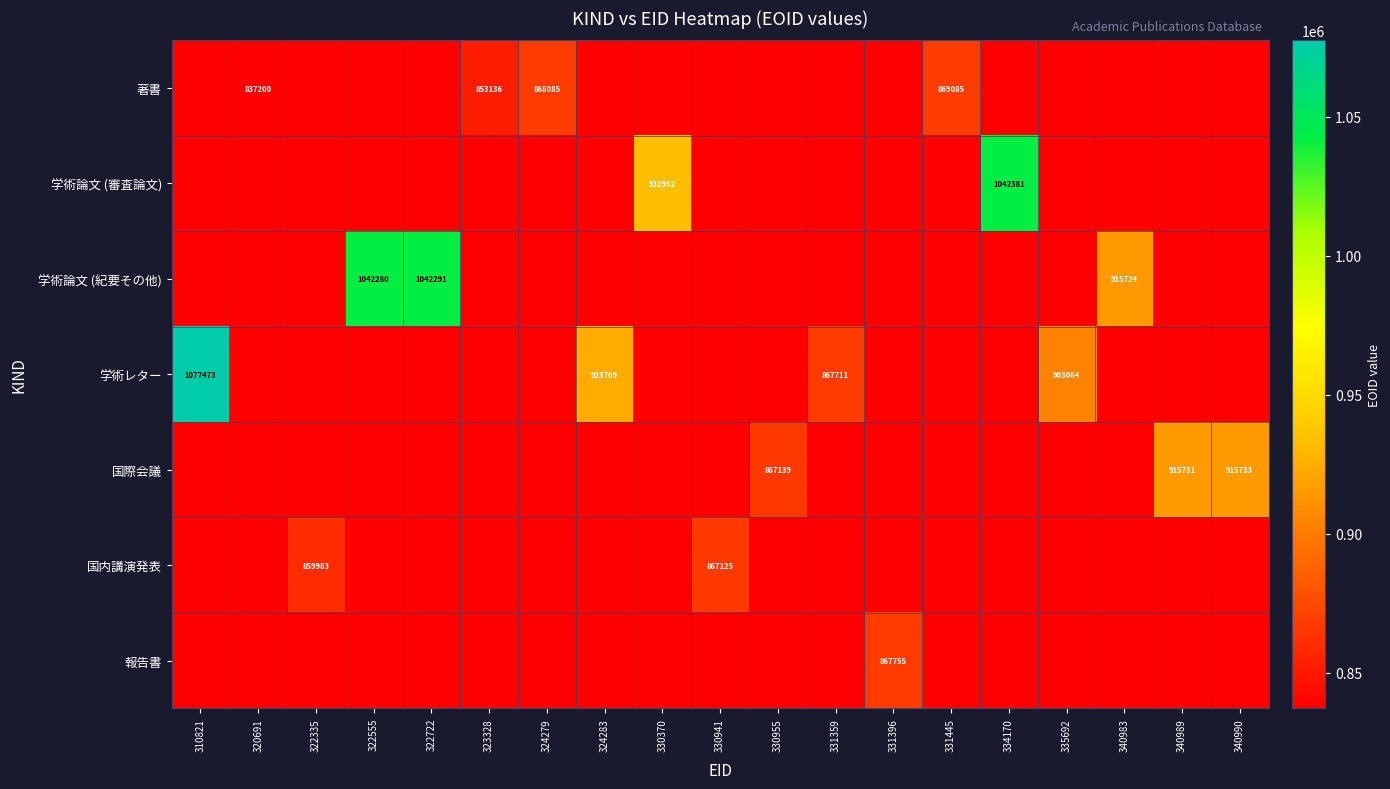

The 国際会議 series shows 620739 at 340989. True or false?

False